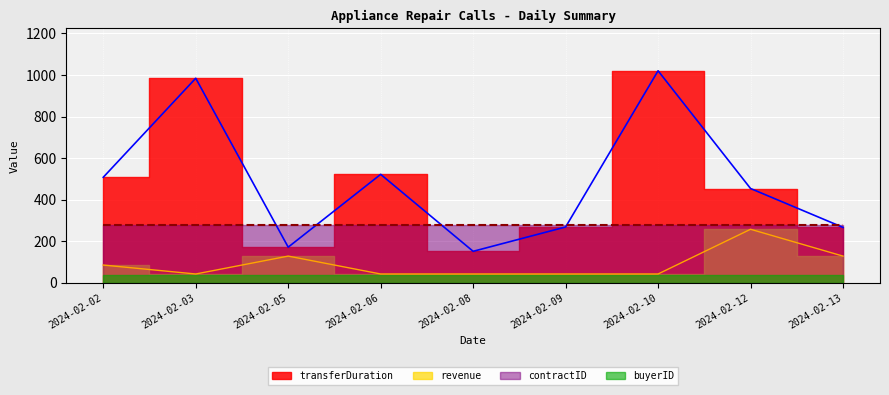

Which category has the lowest value in the revenue series?

2024-02-03